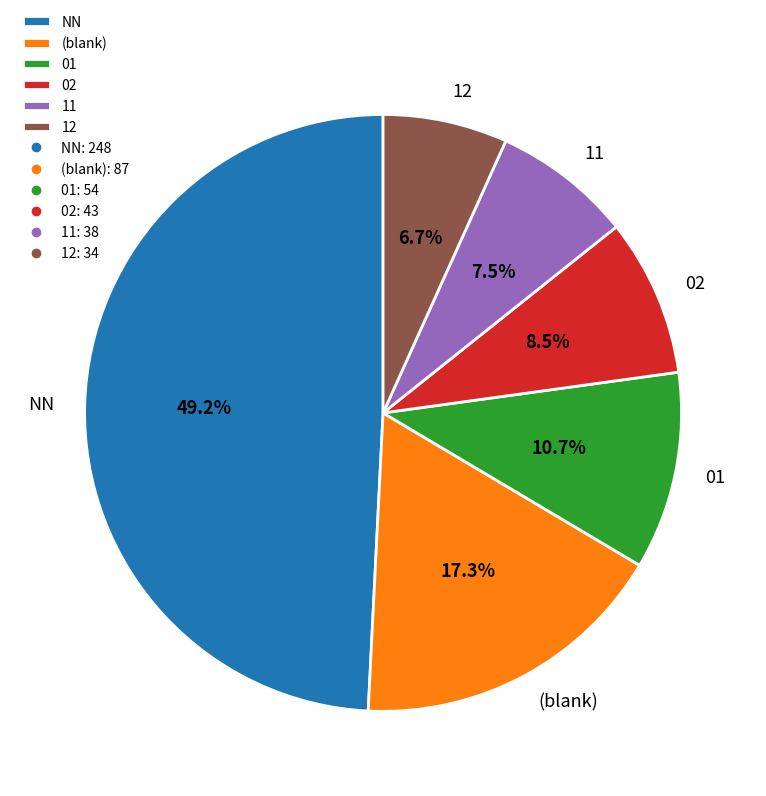

To the nearest percent, what is the average slice percentage?

17%